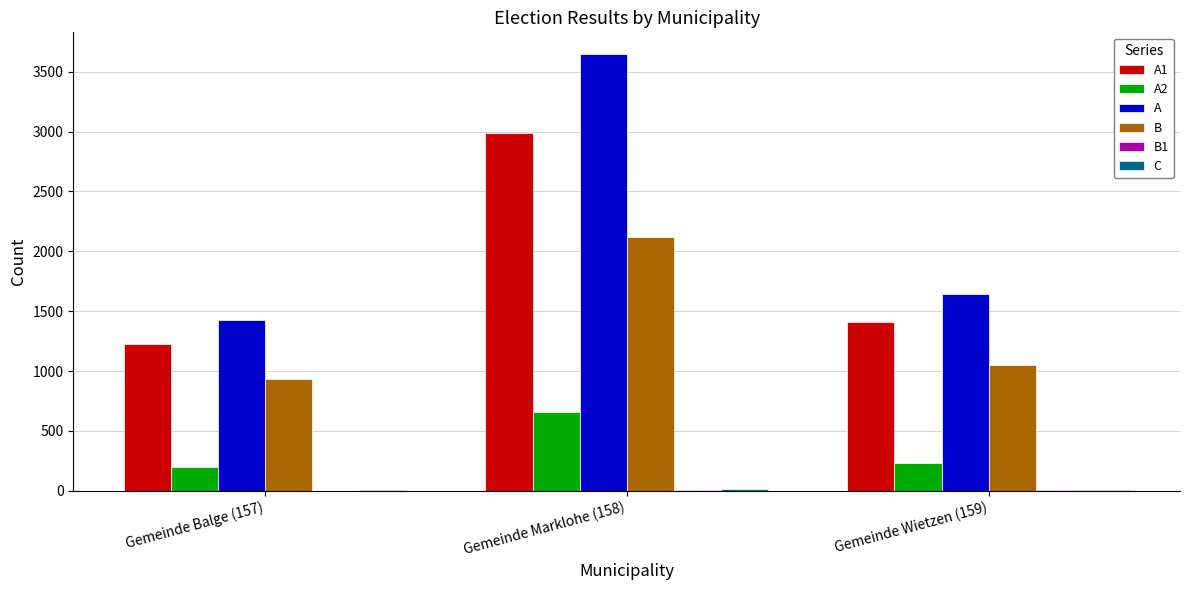

Which series has the largest total across all categories?

A